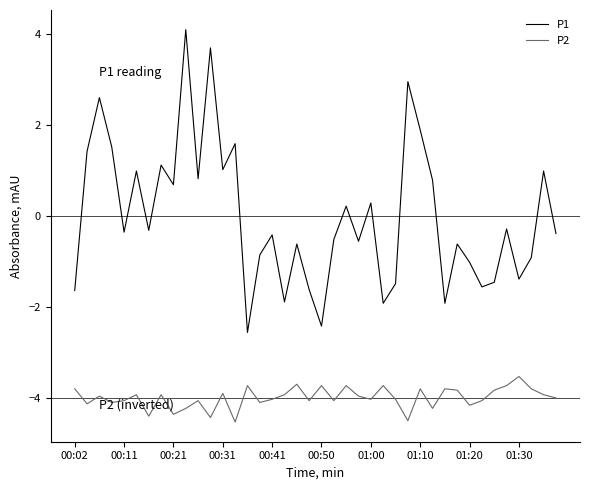

Which series has the largest total across all categories?

P1